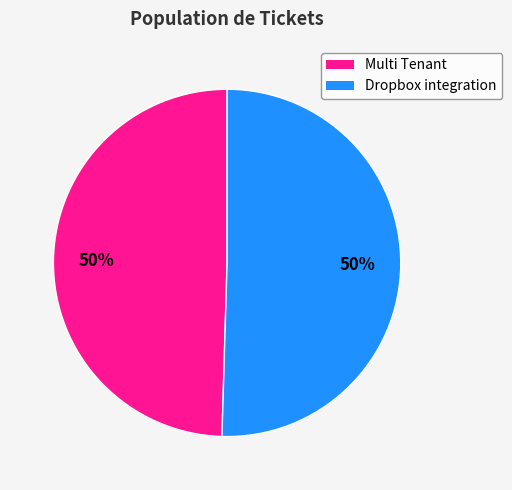

Is it true that Dropbox integration is 61% of the pie?

False